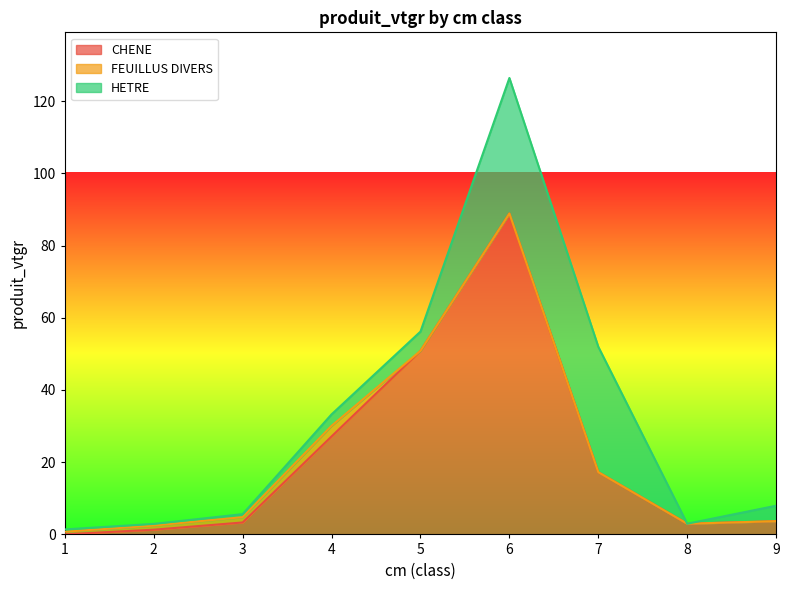

True or false: HETRE has more than 2 interior local peaks.

False